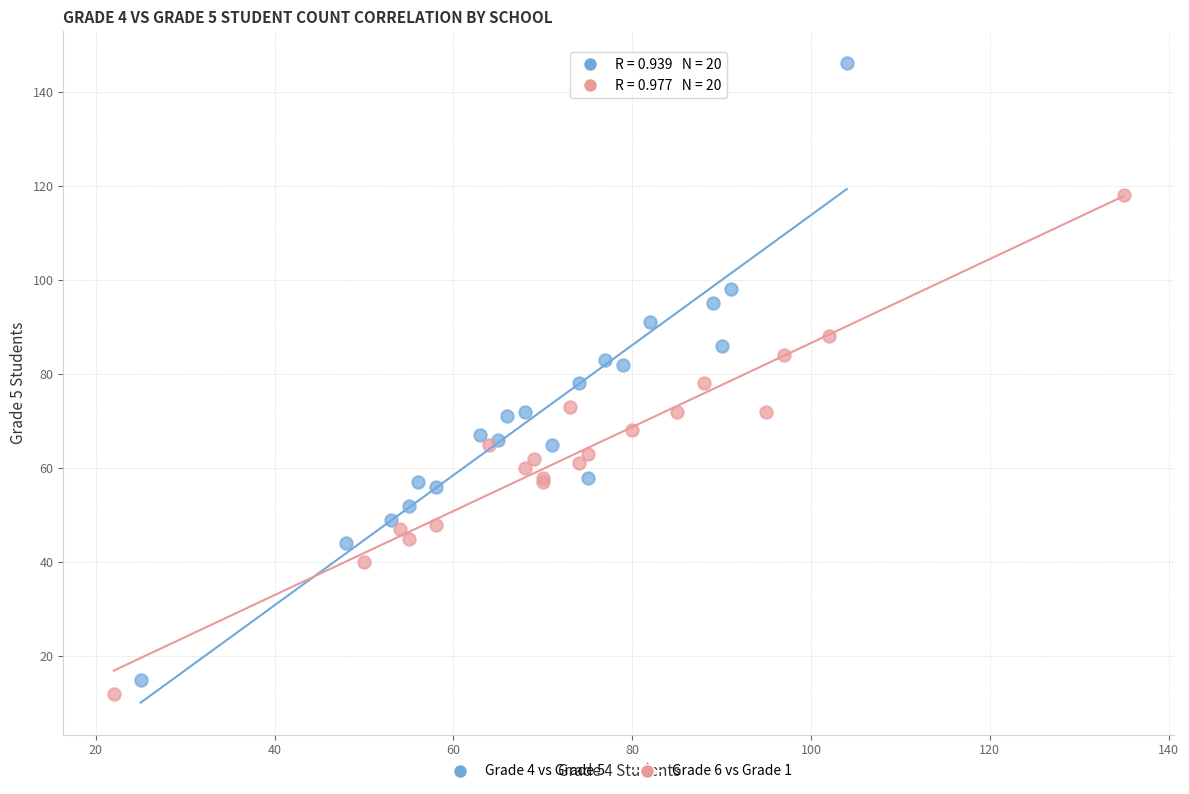

Which series reaches the maximum Y coordinate?

Grade 4 vs Grade 5